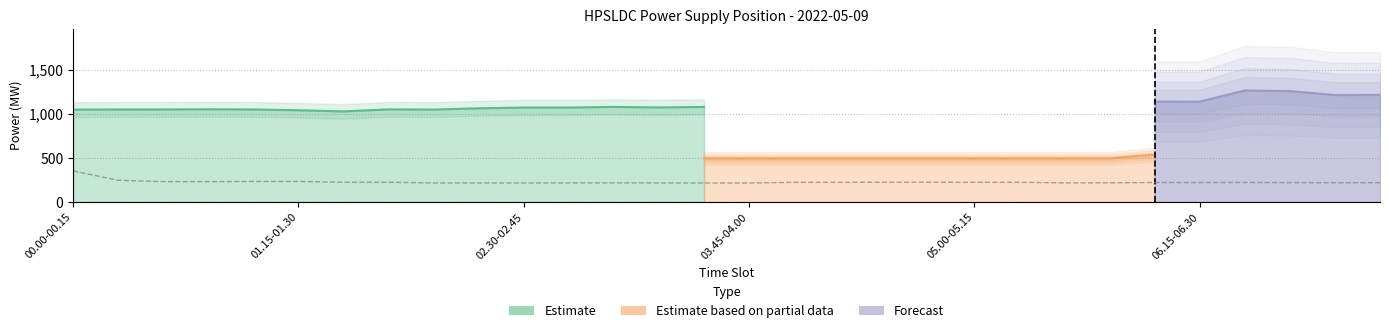

In Import (MW), how many points are higher than both neighbors (excluding endpoints)?

2